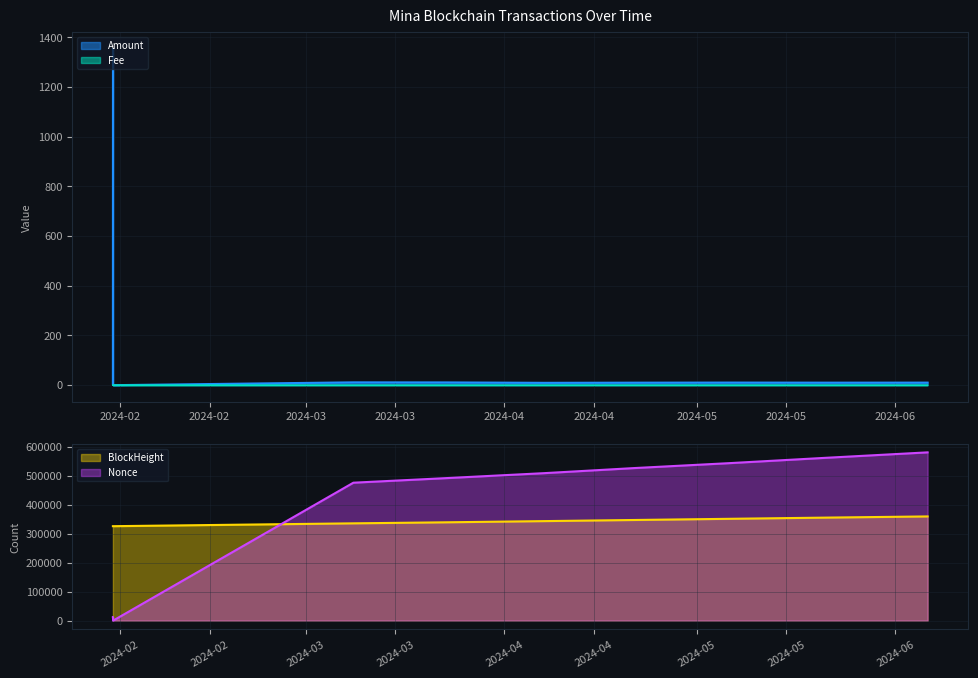

What is the average value of the BlockHeight series?

341283